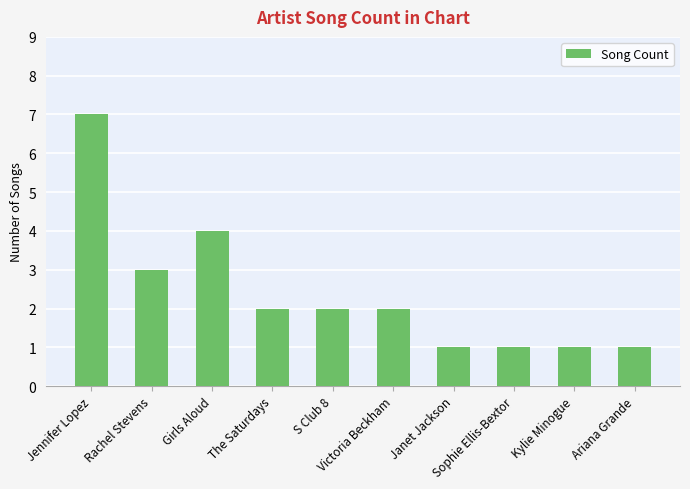

Which has a higher value, Jennifer Lopez or Kylie Minogue?

Jennifer Lopez